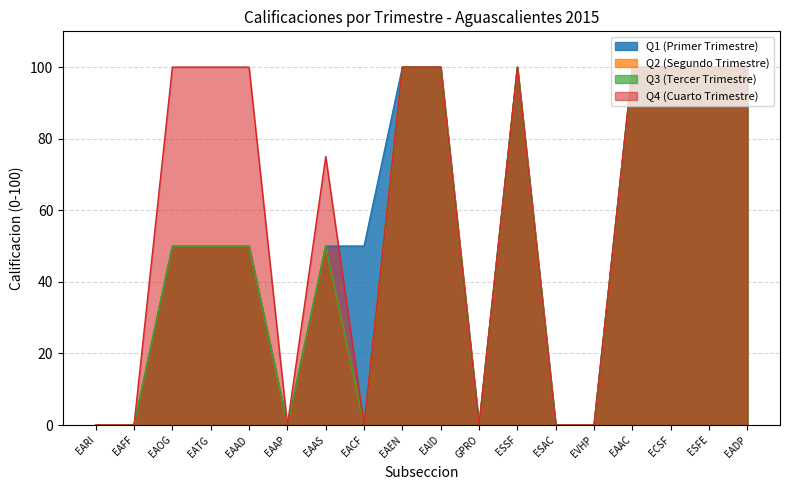

How many values in the Q1 series exceed 50?

7